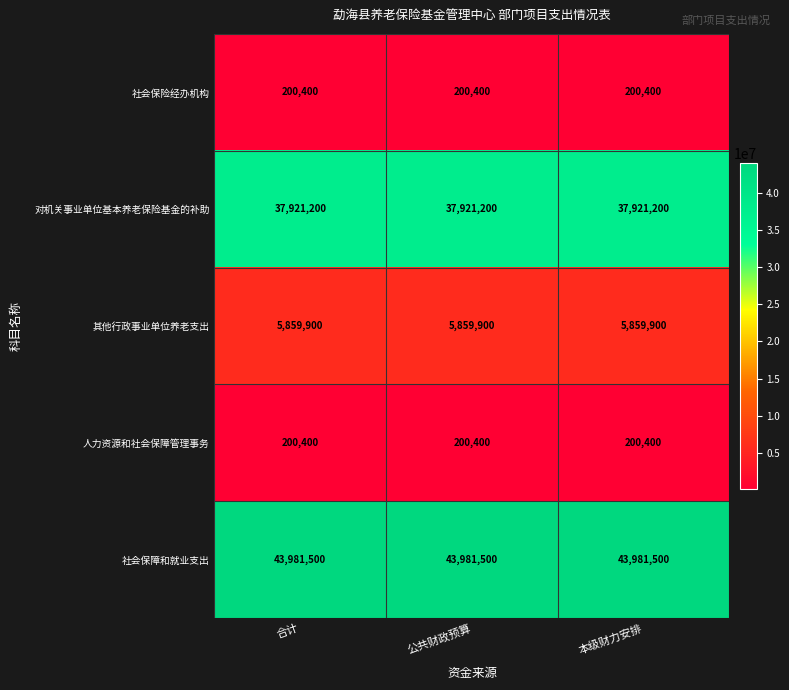

At how many categories does at least one series exceed 2406038?

3